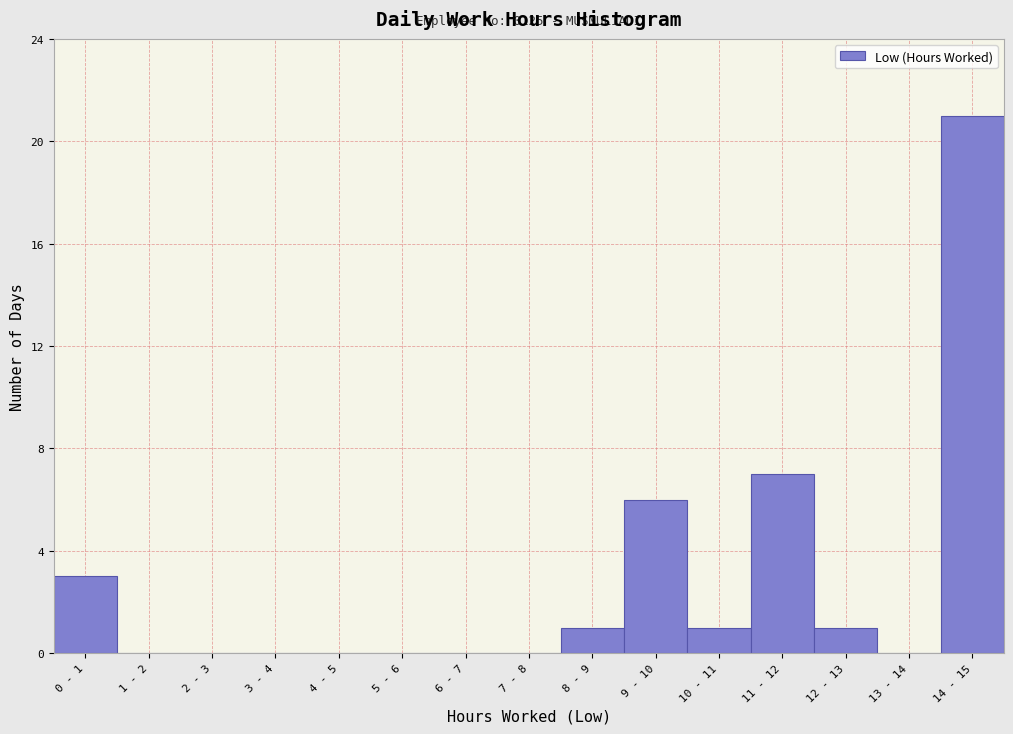

Reading left to right, extract all data points from this chart.

0 - 1=3	1 - 2=0	2 - 3=0	3 - 4=0	4 - 5=0	5 - 6=0	6 - 7=0	7 - 8=0	8 - 9=1	9 - 10=6	10 - 11=1	11 - 12=7	12 - 13=1	13 - 14=0	14 - 15=21